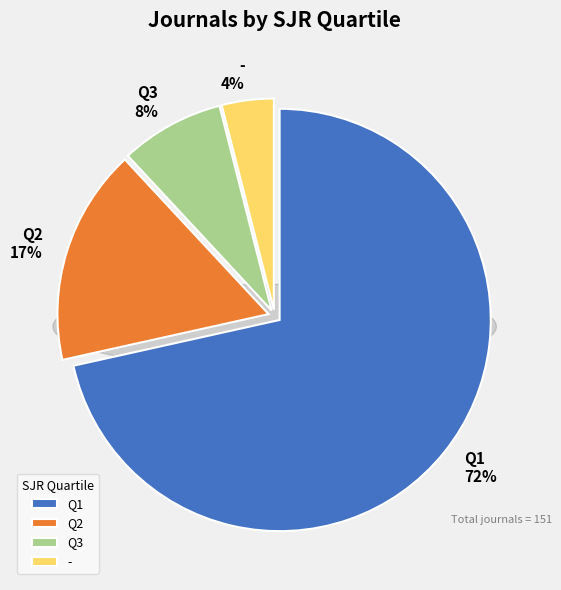

Do Q1 and Q2 together represent more than half of the pie?

Yes